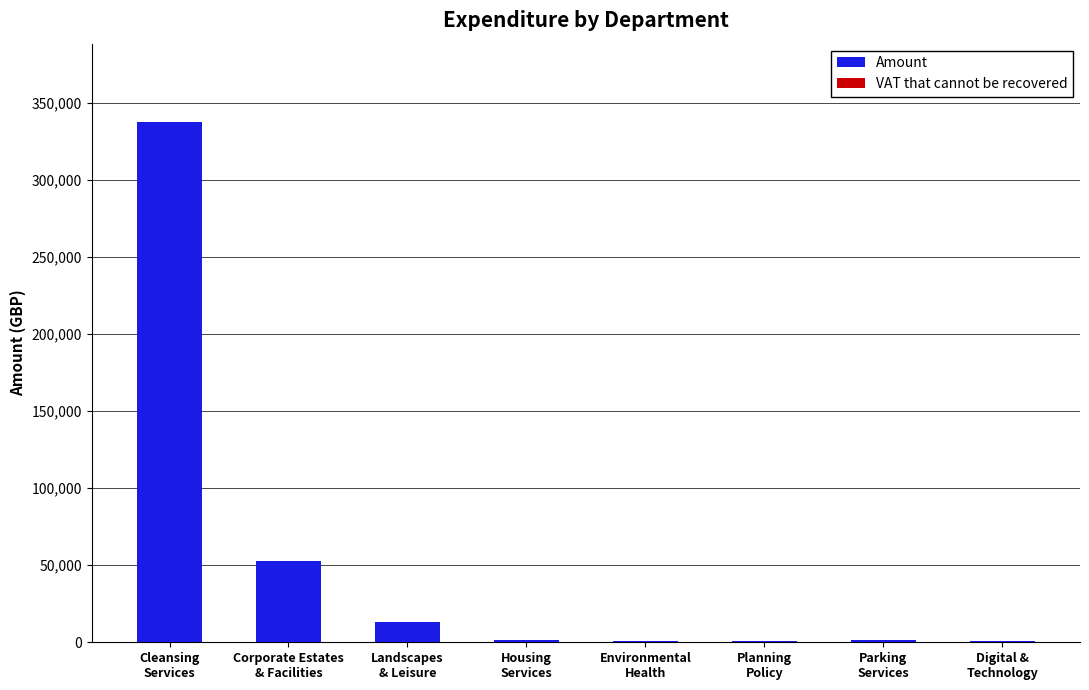

What is the sum of all values?

408958.7